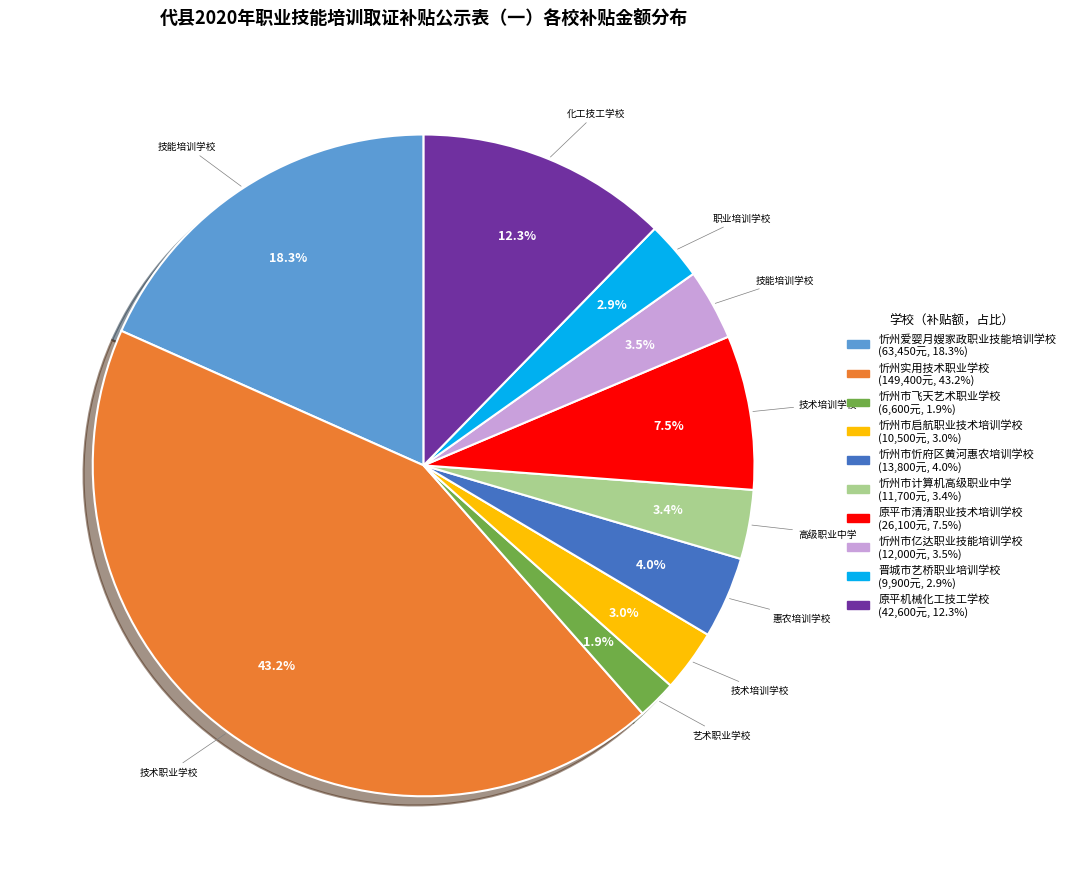

To the nearest percent, what is the difference between the largest and smallest slice percentages?

41%